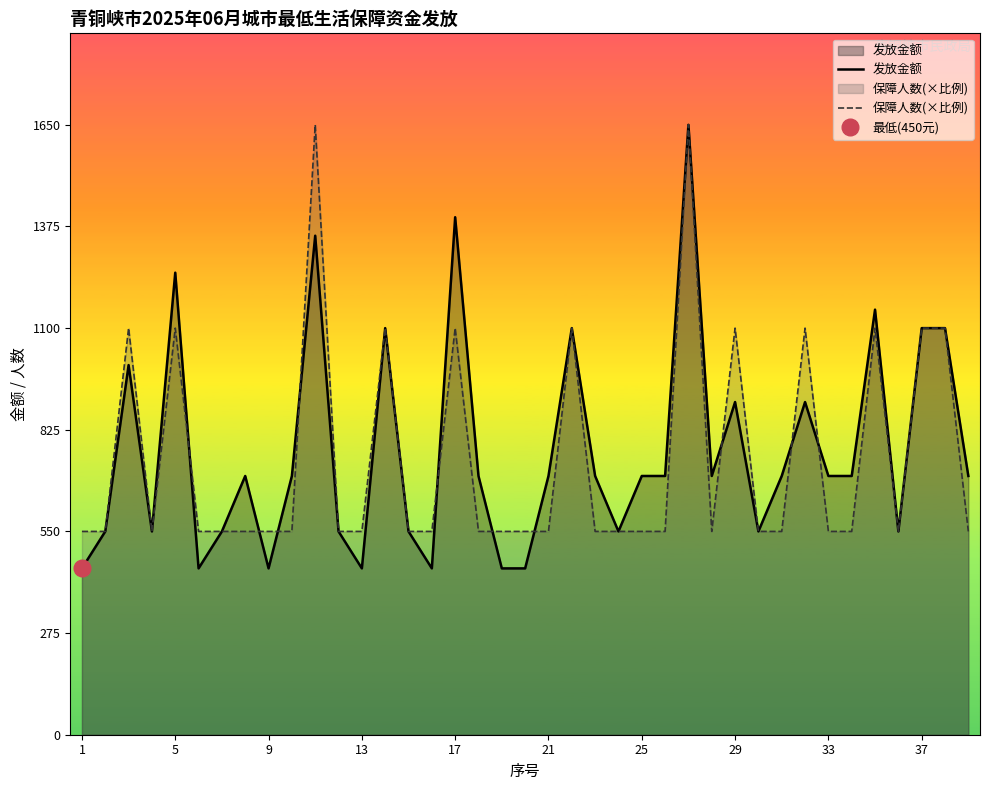

The value of 发放金额 at 37 is 1100. True or false?

True